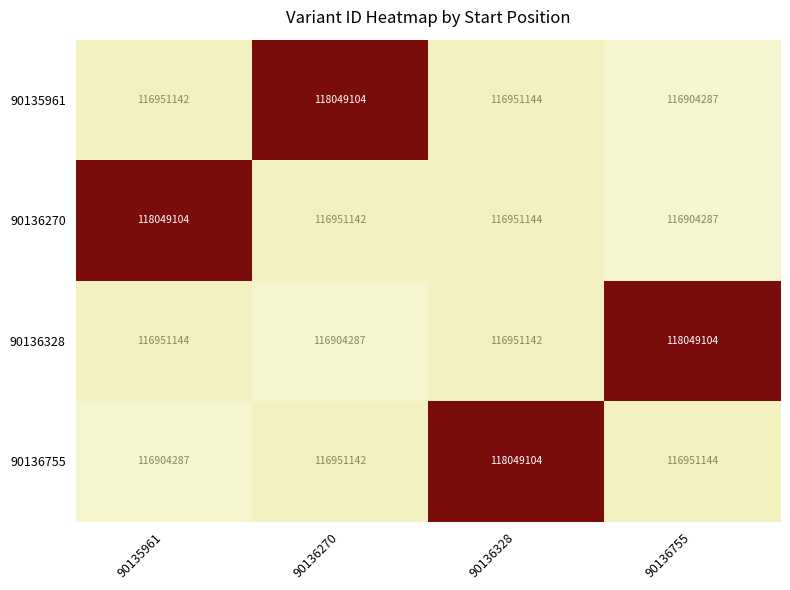

Reading right to left, what are all the values shown in this chart?

90135961: 90136755=116904287	90136328=116951144	90136270=118049104	90135961=116951142
90136270: 90136755=116904287	90136328=116951144	90136270=116951142	90135961=118049104
90136328: 90136755=118049104	90136328=116951142	90136270=116904287	90135961=116951144
90136755: 90136755=116951144	90136328=118049104	90136270=116951142	90135961=116904287